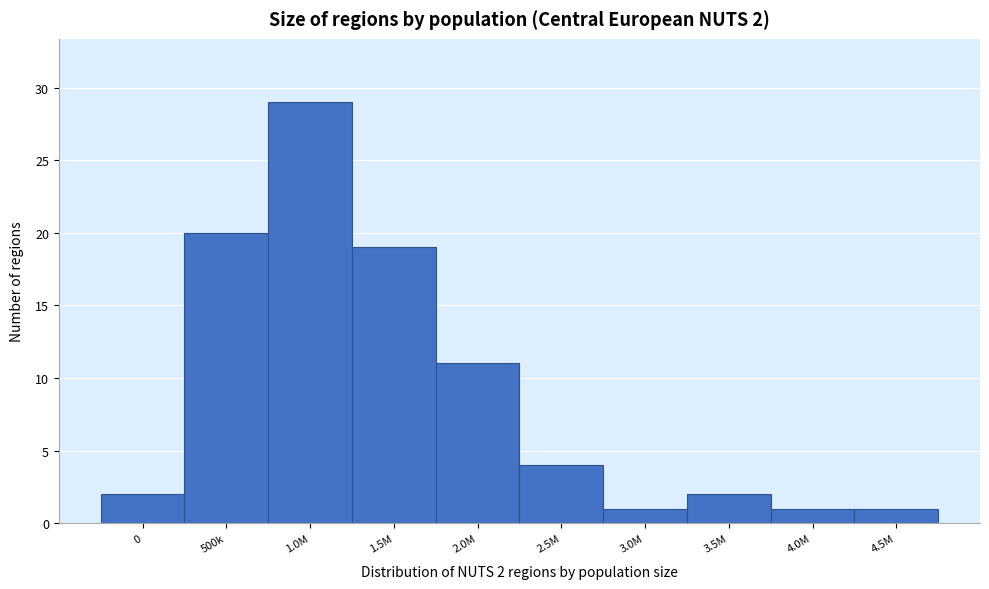

Reading left to right, list all the values displayed in this chart.

2	20	29	19	11	4	1	2	1	1